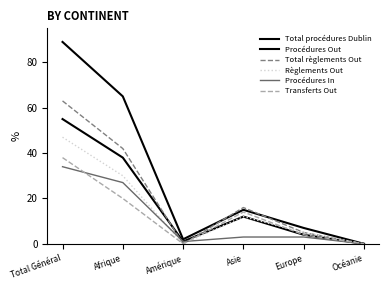

What is the value of the Procédures Out point at the 1st from the left?

55